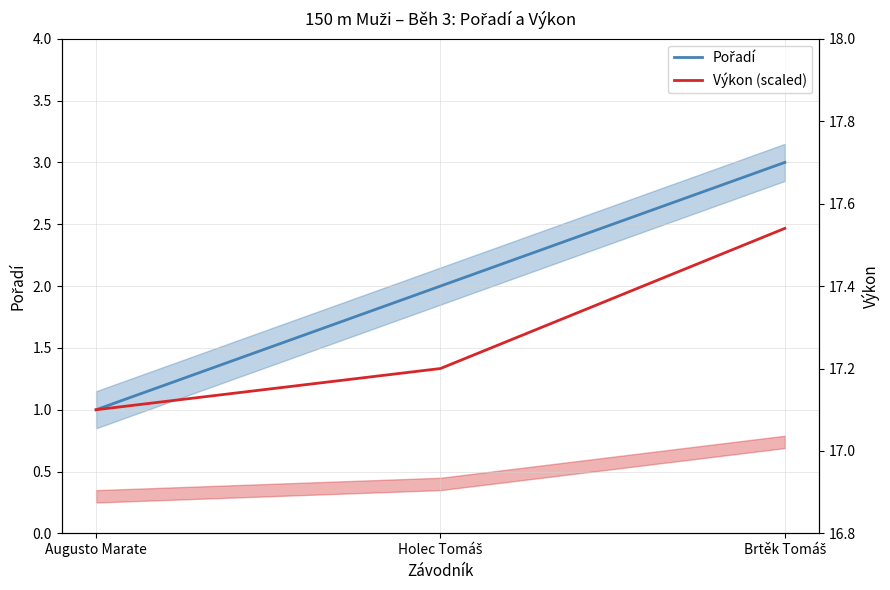

List the series in order of their overall mean, highest first.

Pořadí, Výkon (scaled)